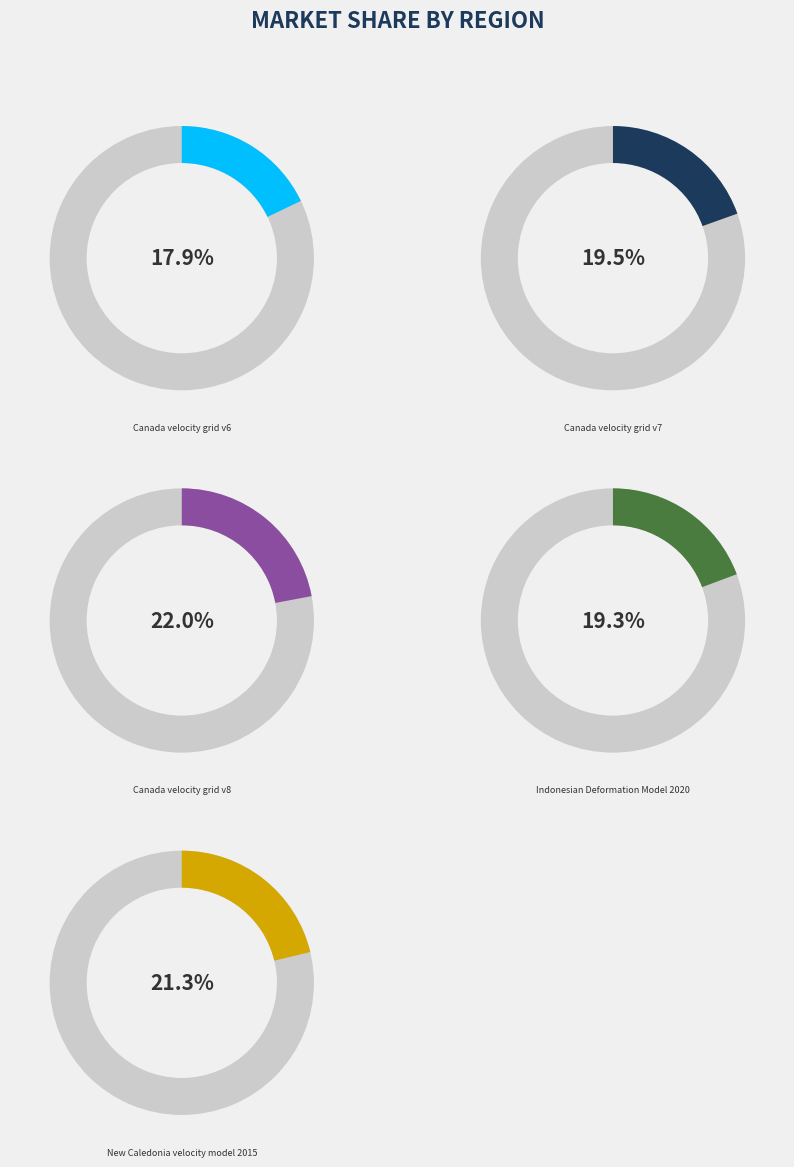

Is there any slice that represents more than half of the pie?

No